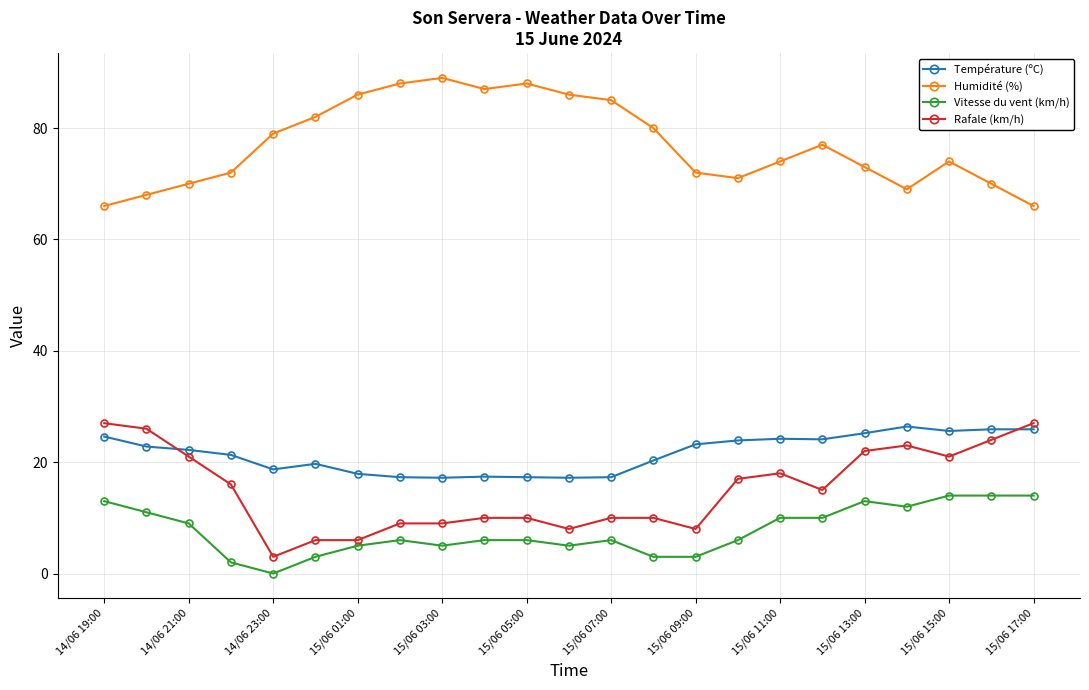

True or false: Rafale (km/h) and Vitesse du vent (km/h) cross at least once.

False